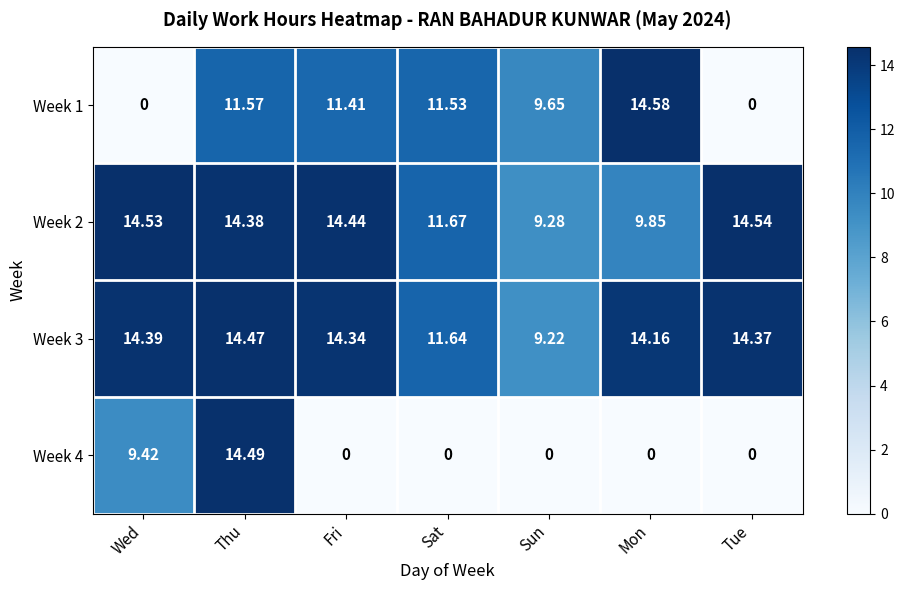

Rank the series at Thu from lowest to highest value.

Week 1, Week 2, Week 3, Week 4